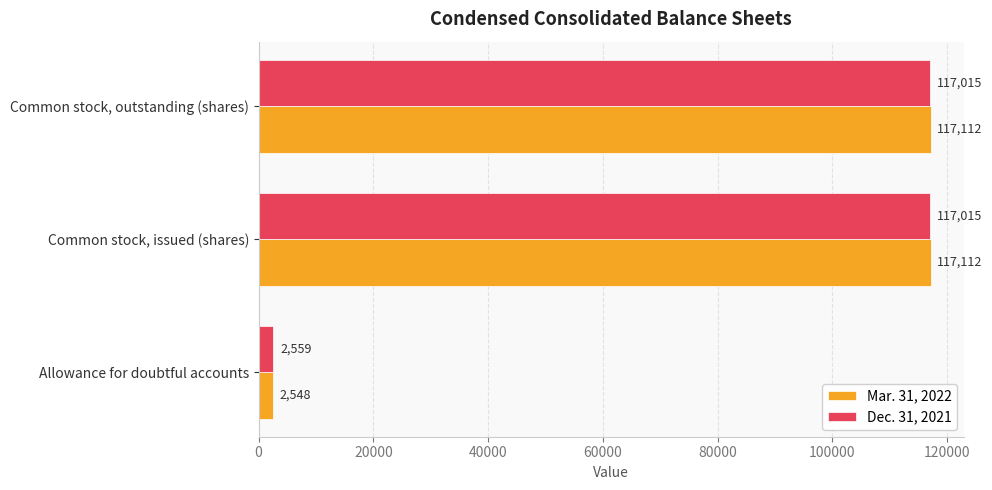

The value of Dec. 31, 2021 at Common stock, issued (shares) is 117015. True or false?

True